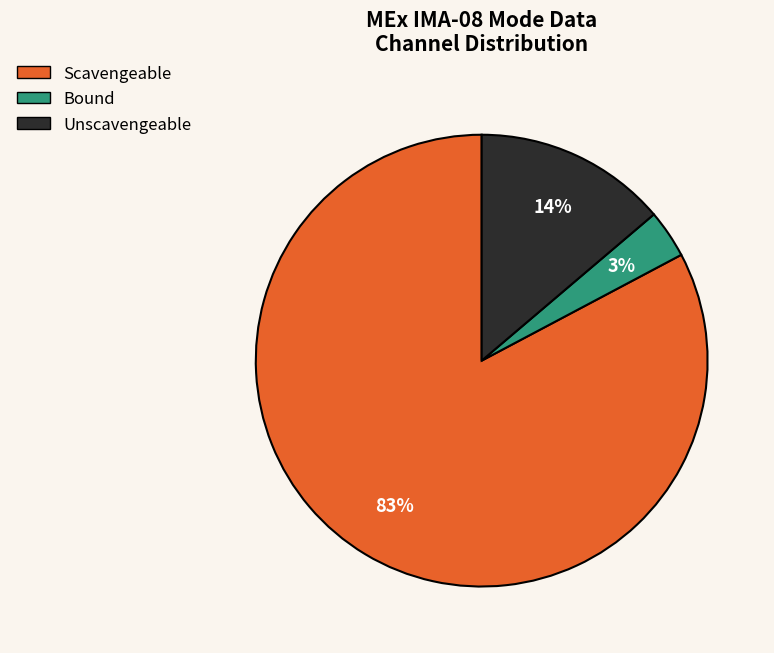

Rank the categories by value from lowest to highest.

Bound, Unscavengeable, Scavengeable